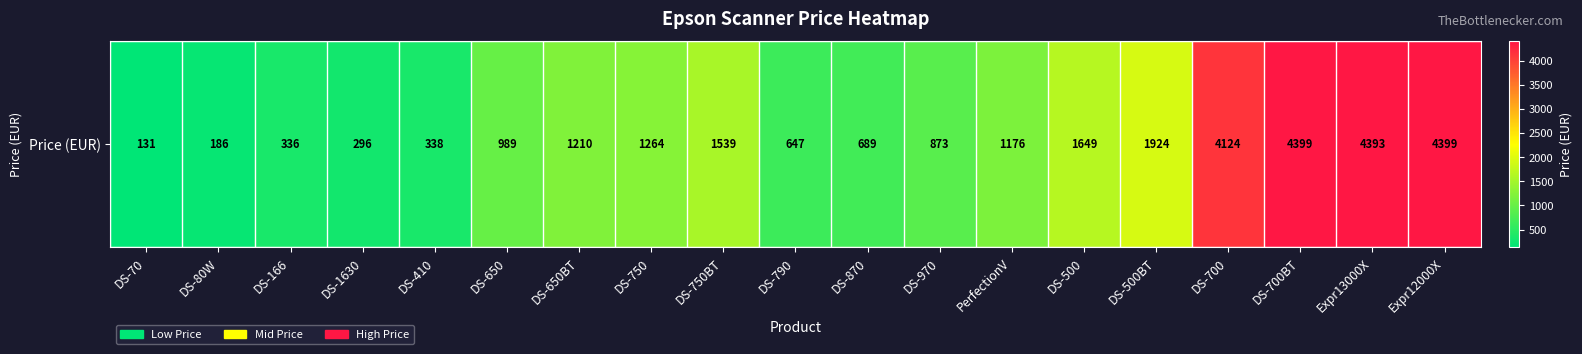

How many data points are less than 1176?

9